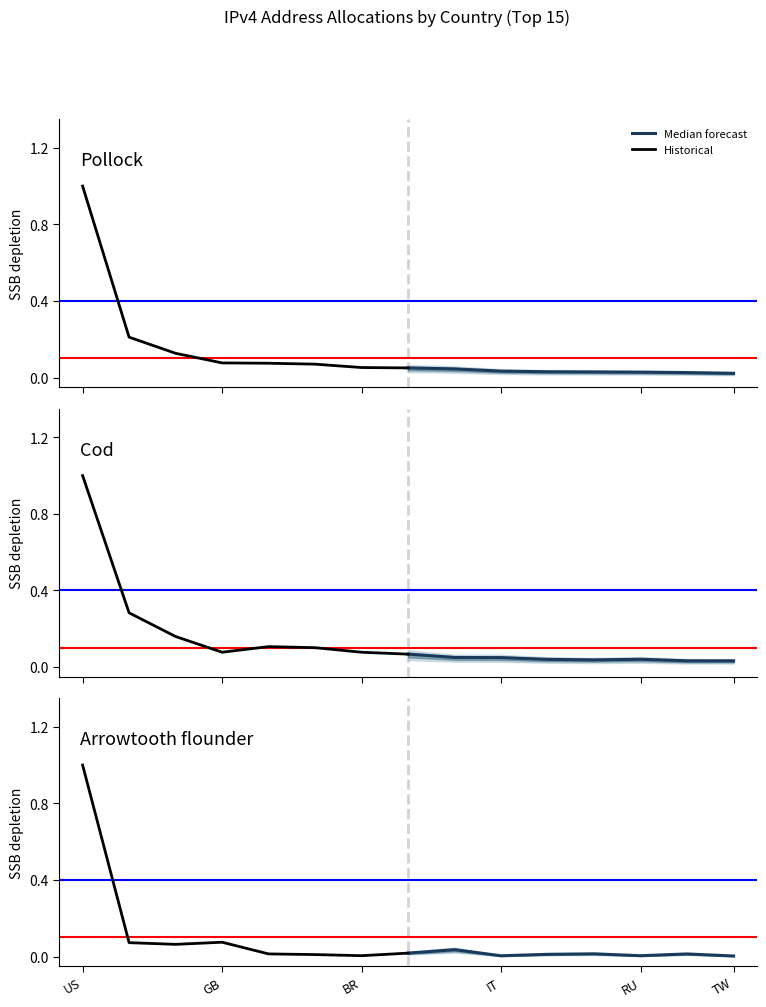

Which series has the largest range (max minus min)?

Historical